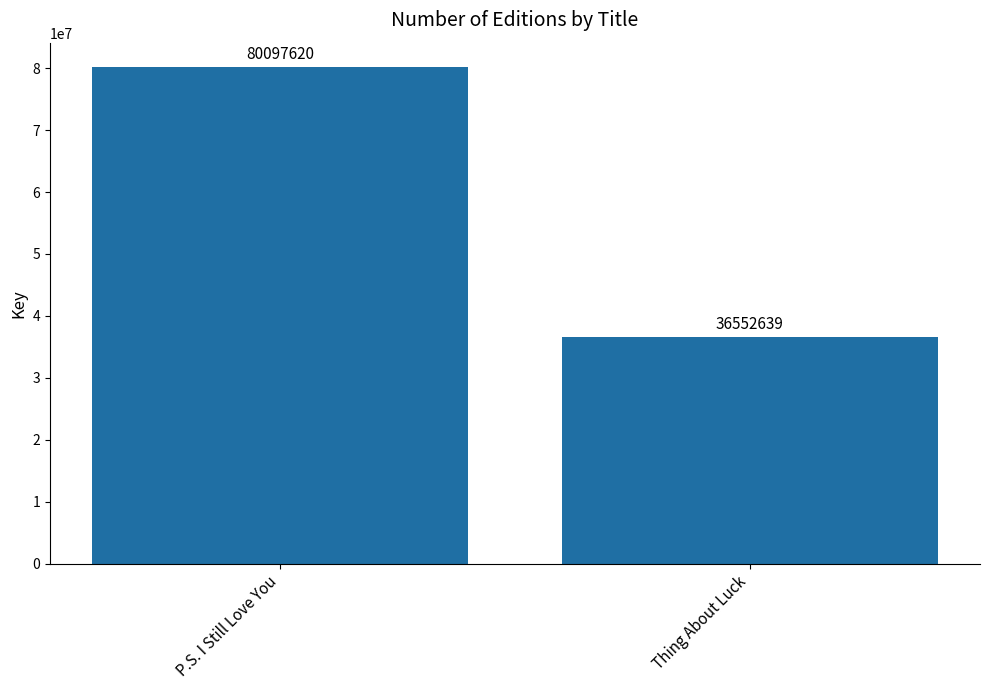

Rank the categories by value from lowest to highest.

Thing About Luck, P.S. I Still Love You